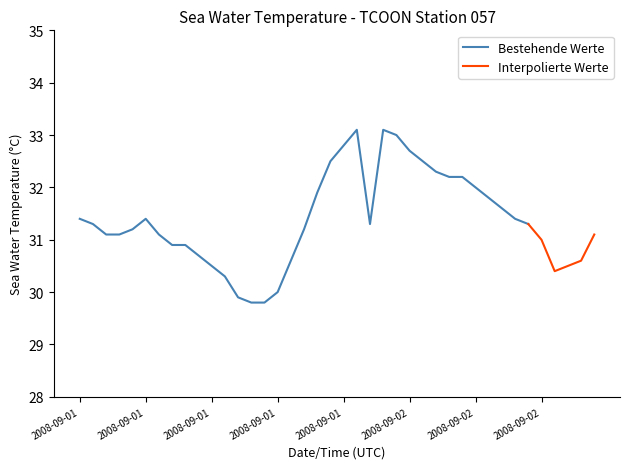

What is the change in value from 2008-09-01T07 to 2008-09-02T08?

+0.7